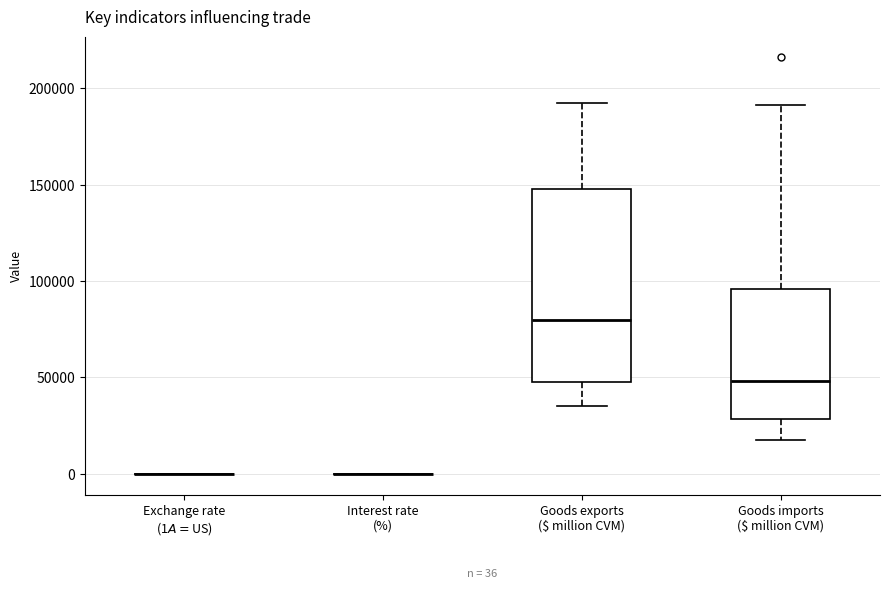

Which box is the tallest, from its lower edge to its upper edge?

Goods exports ($ million CVM)